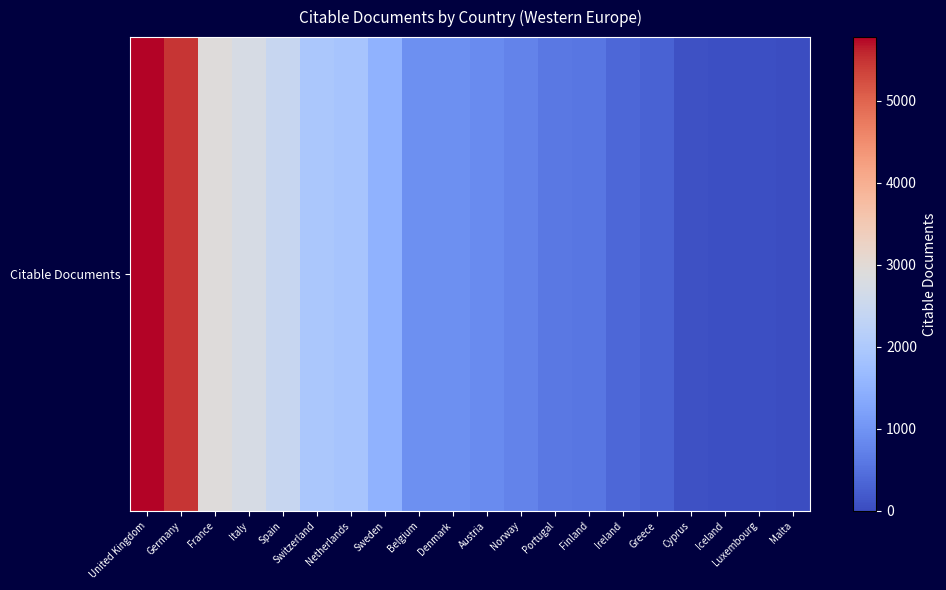

What is the maximum value shown in the chart?

5779